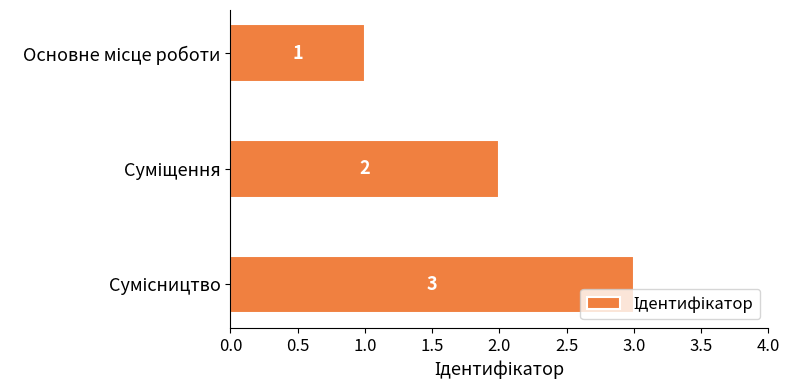

How many values are between 1 and 3?

3